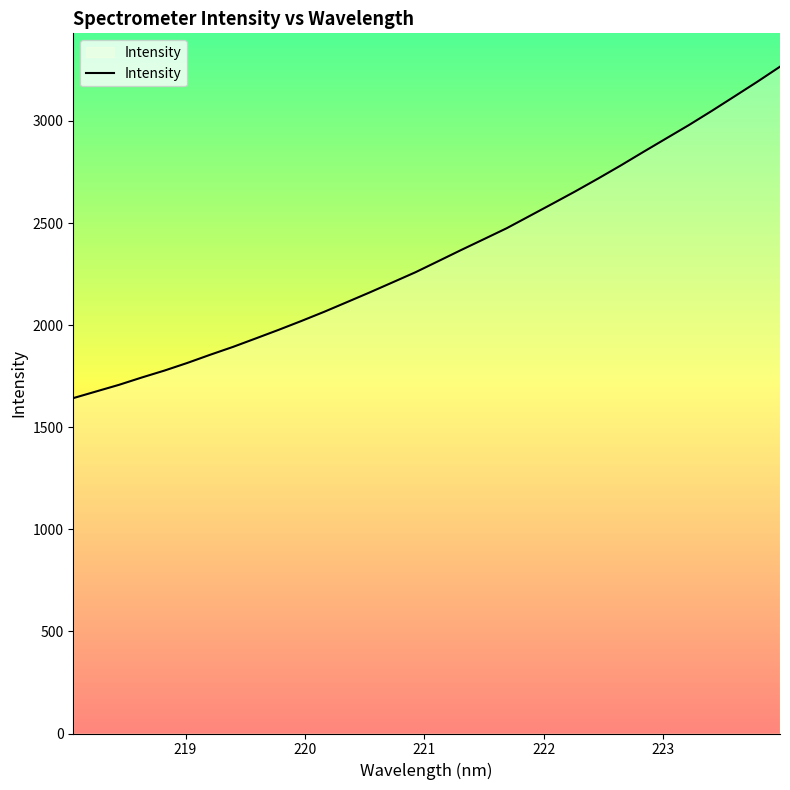

What is the difference between the maximum and minimum values?

1623.1